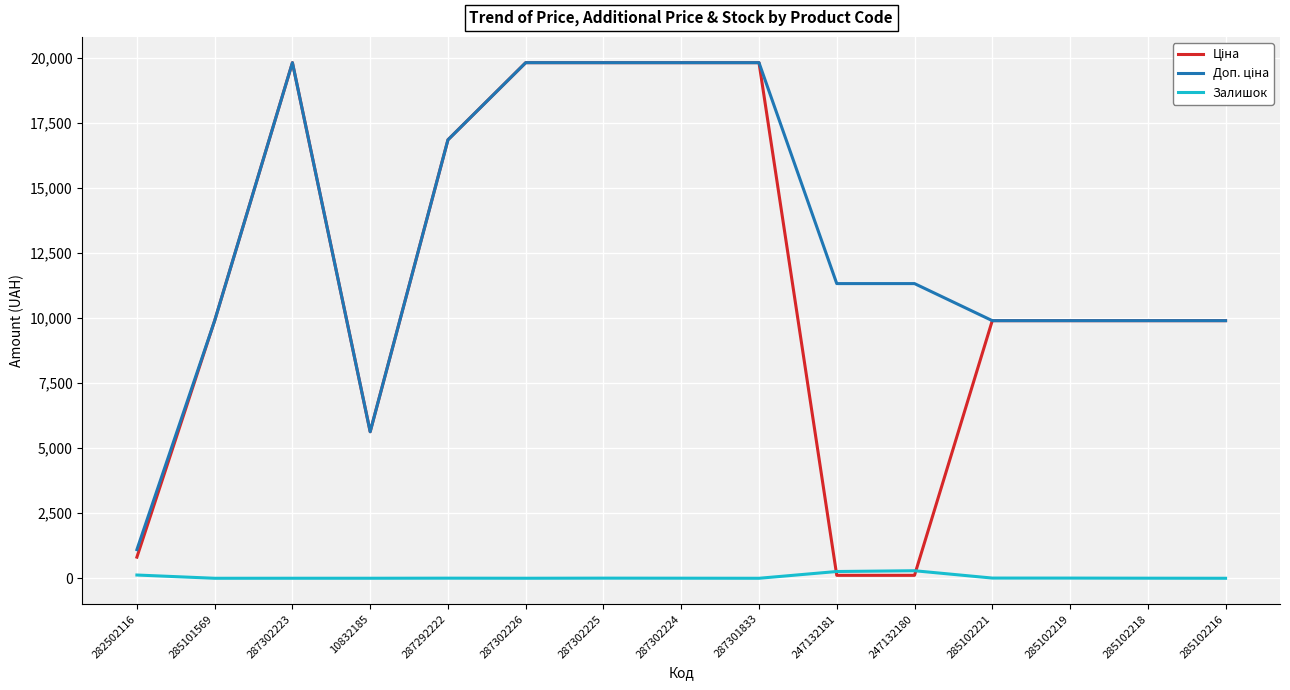

What is the greatest value displayed?

19831.1